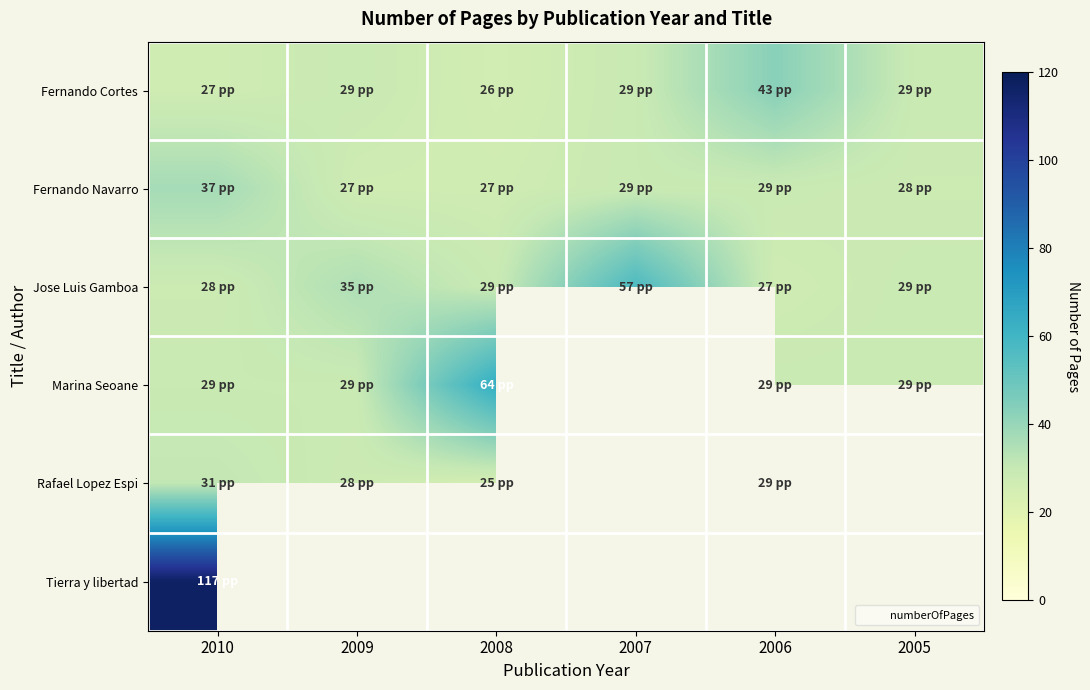

What is the sum of all Jose Luis Gamboa values?

205.0